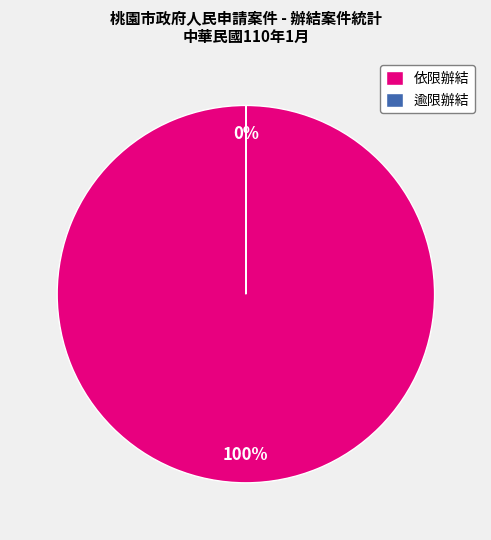

Rank the series by their average value, from lowest to highest.

逾限辦結, 依限辦結